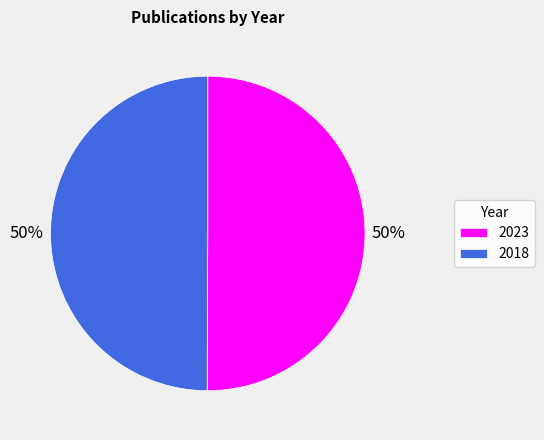

What percentage is the 2018 slice, to the nearest percent?

50%